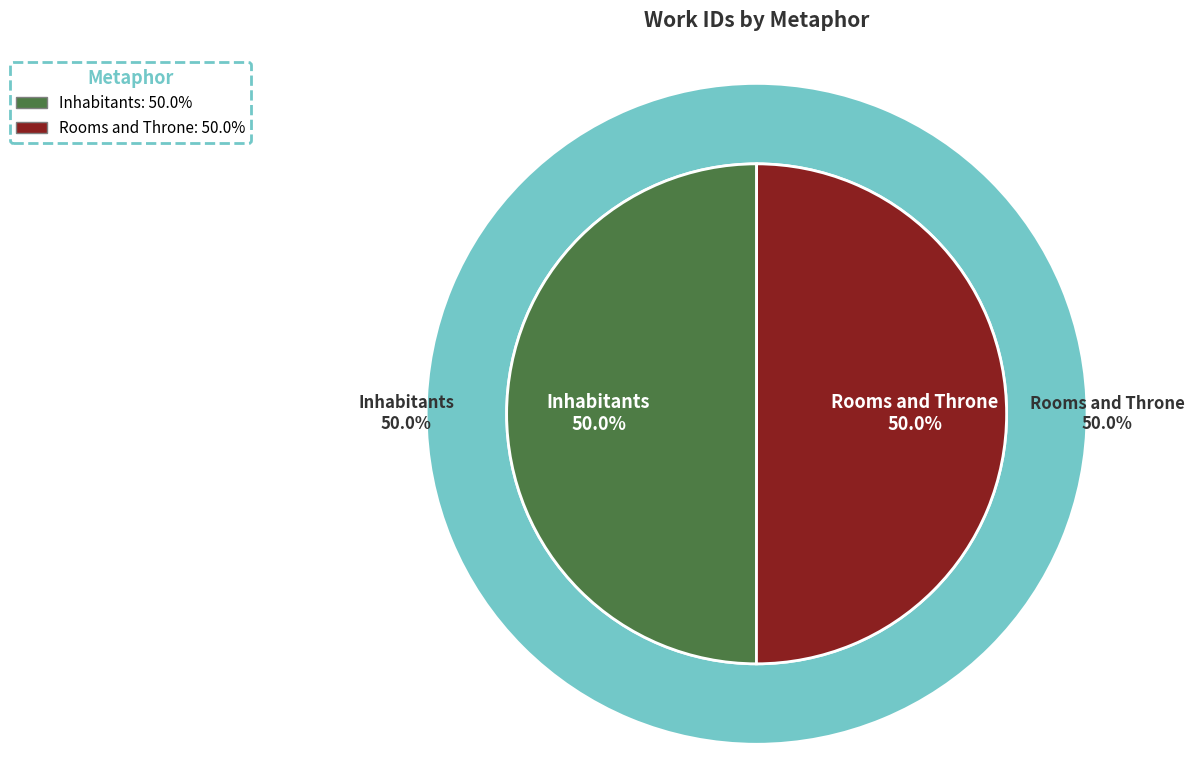

Do Inhabitants and Rooms and Throne together represent more than half of the pie?

Yes